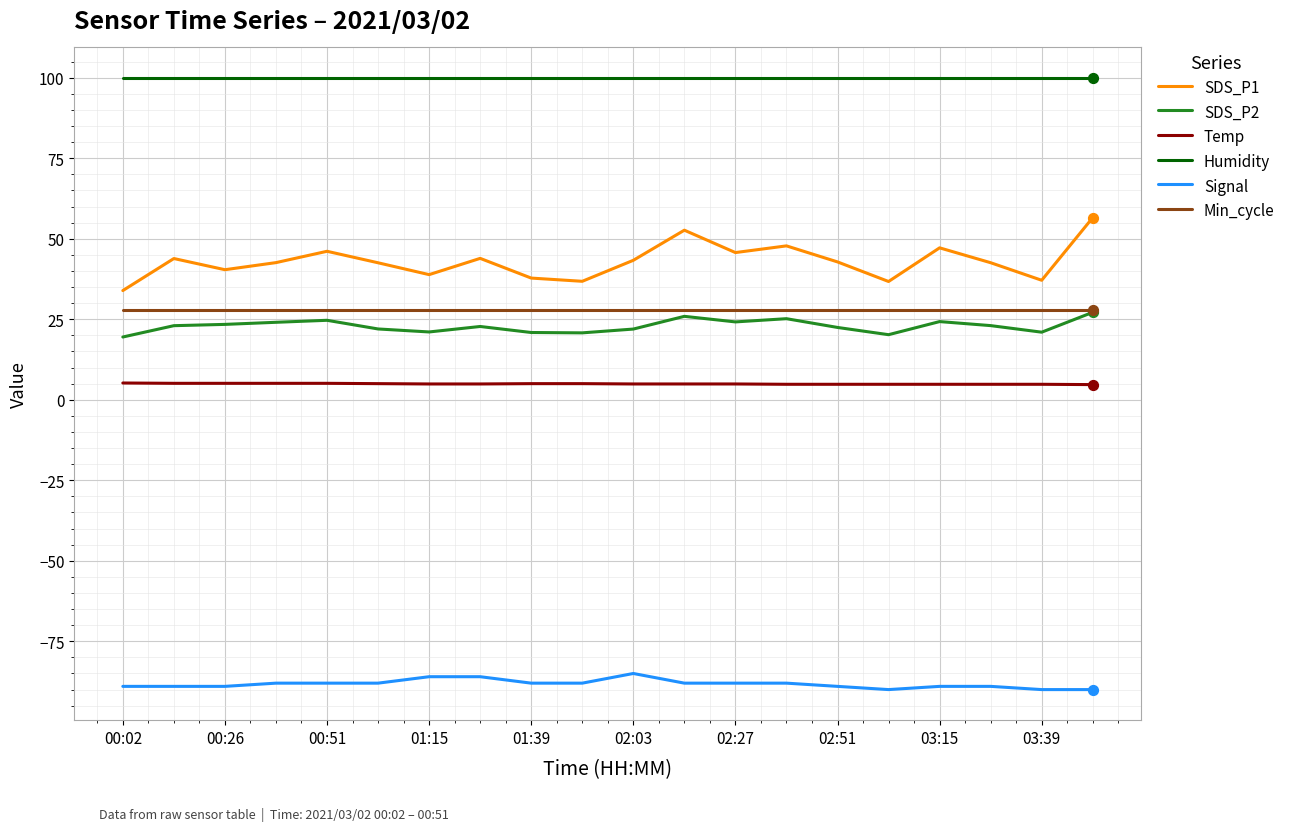

Which series has the largest range (max minus min)?

SDS_P1